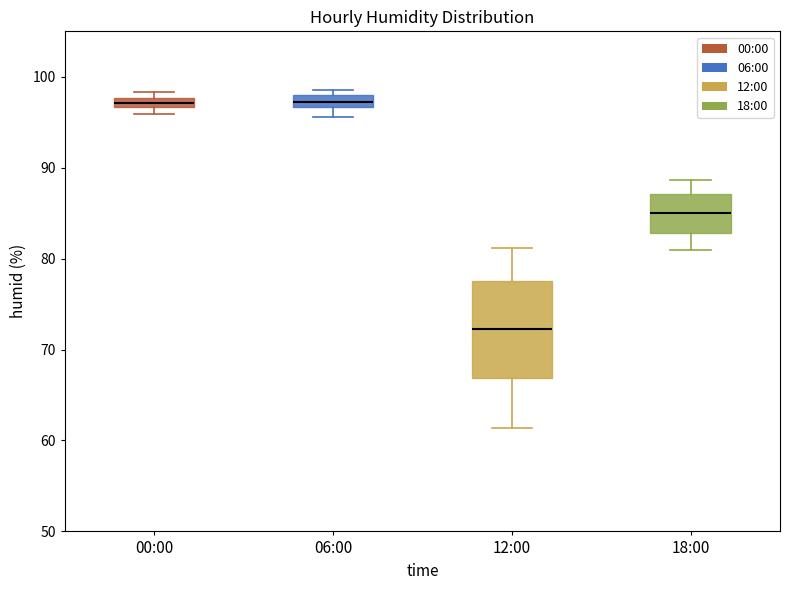

Comparing the boxes themselves (not the whiskers), which one is the tallest?

12:00